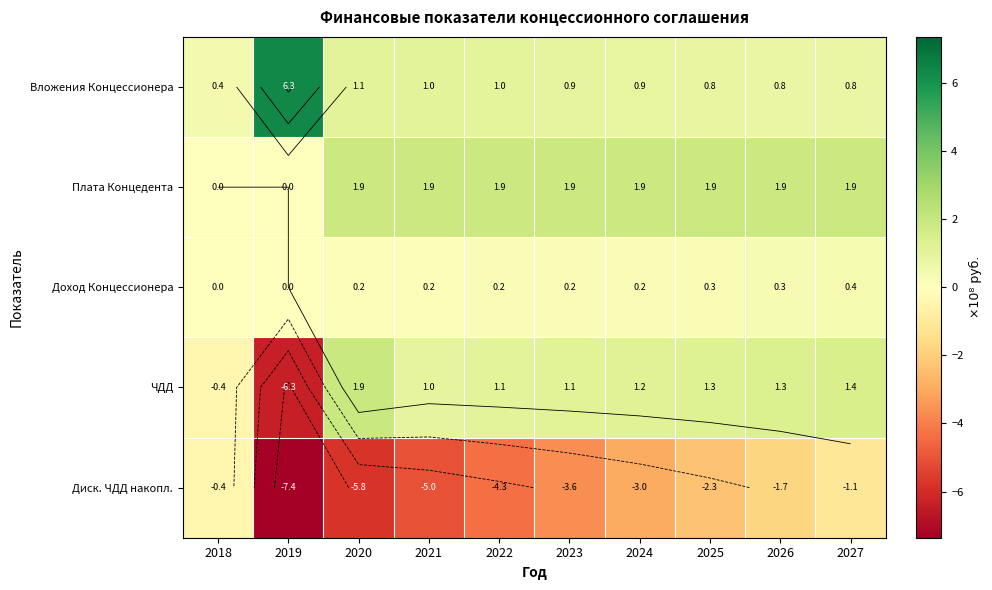

True or false: ЧДД has a value of -9.7 at 2019.

False